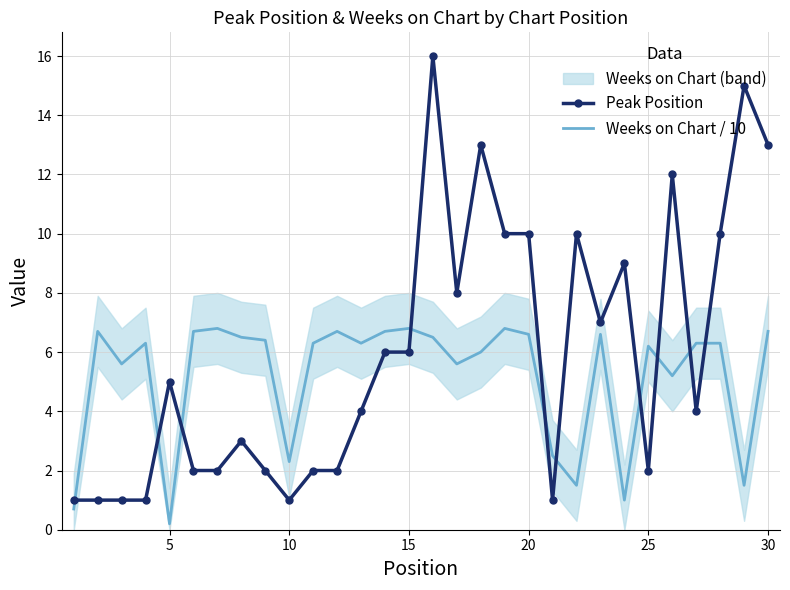

What is the value of the Weeks on Chart / 10 point at the 29th from the left?

1.5